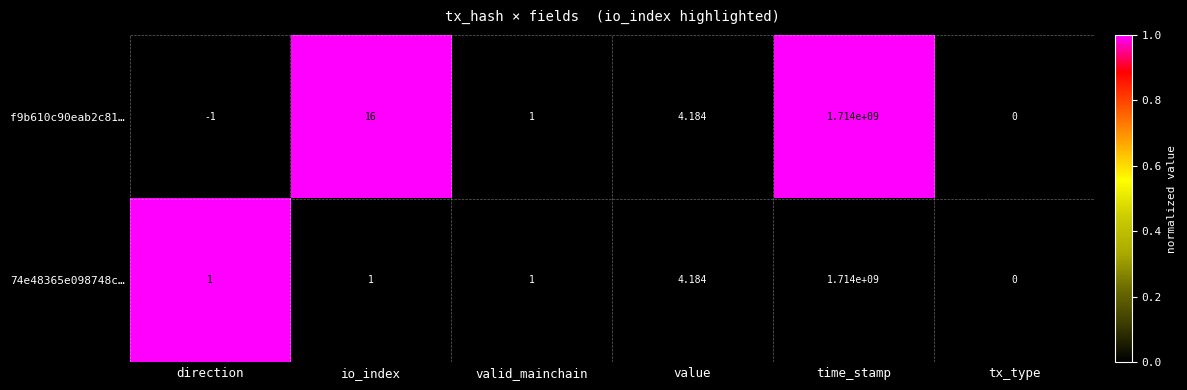

Rank the categories by f9b610c90eab2c81… value from highest to lowest.

time_stamp, io_index, value, valid_mainchain, tx_type, direction